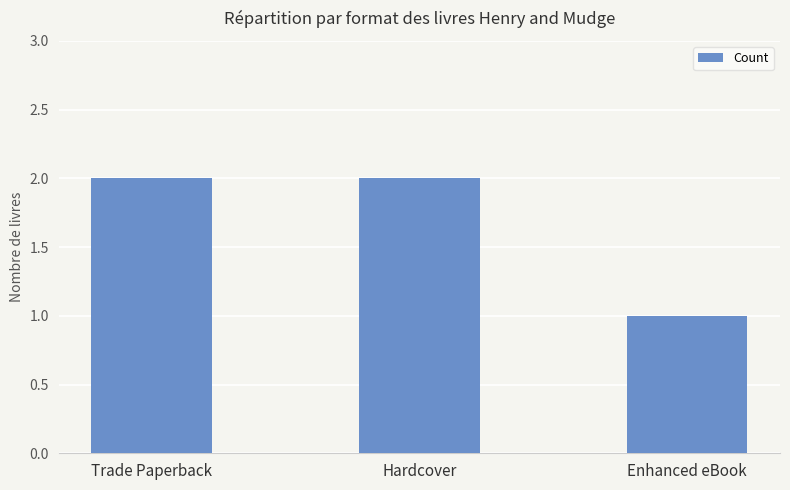

True or false: the data shows 1 at Enhanced eBook.

True